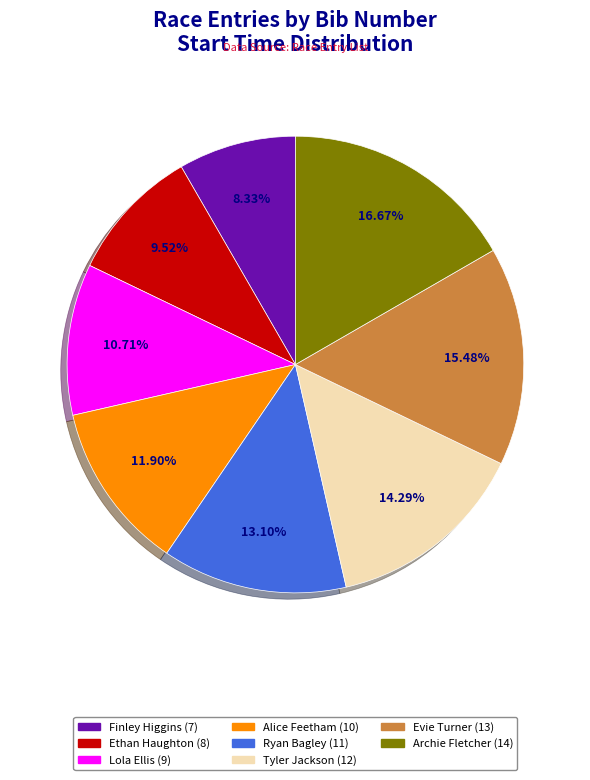

Does any single category account for the majority?

No